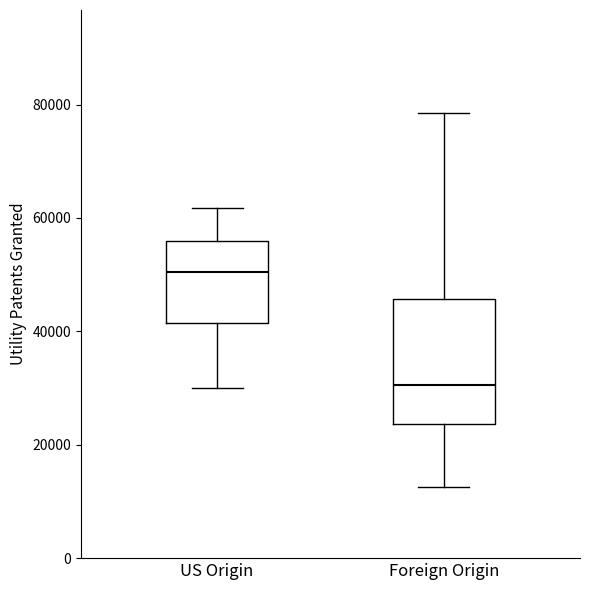

Which box has the lowest median line?

Foreign Origin